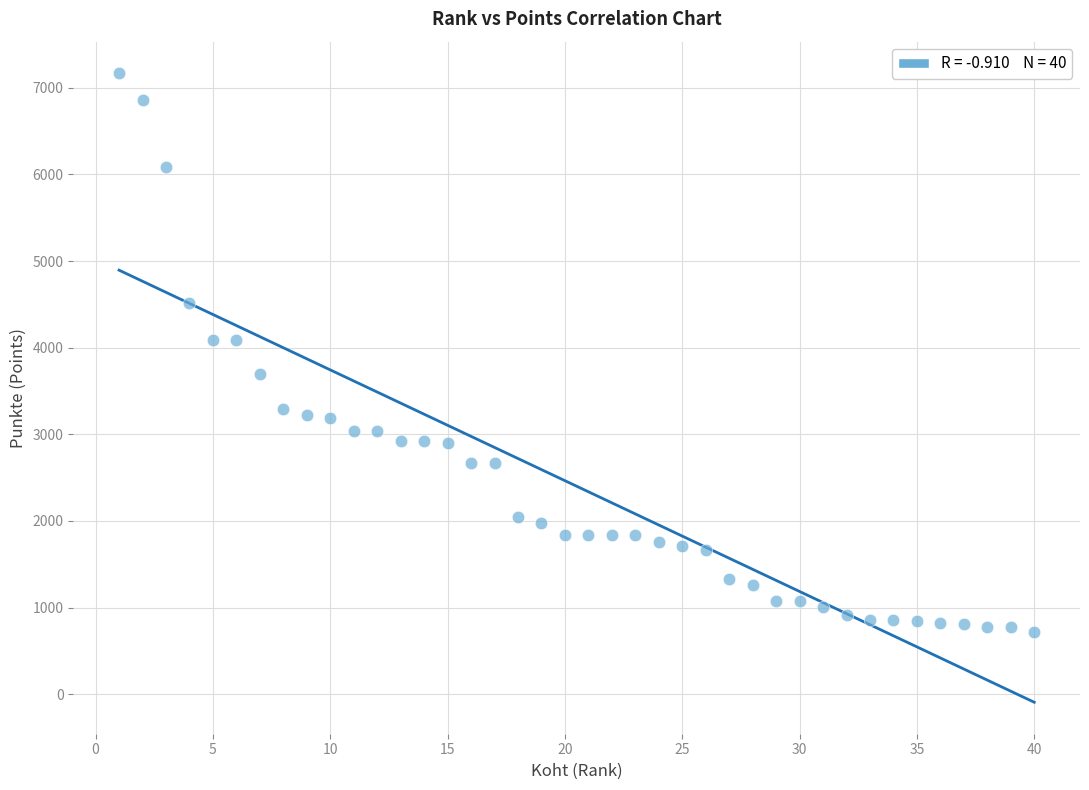

What is the range of Y values (max minus min)?

6454.0